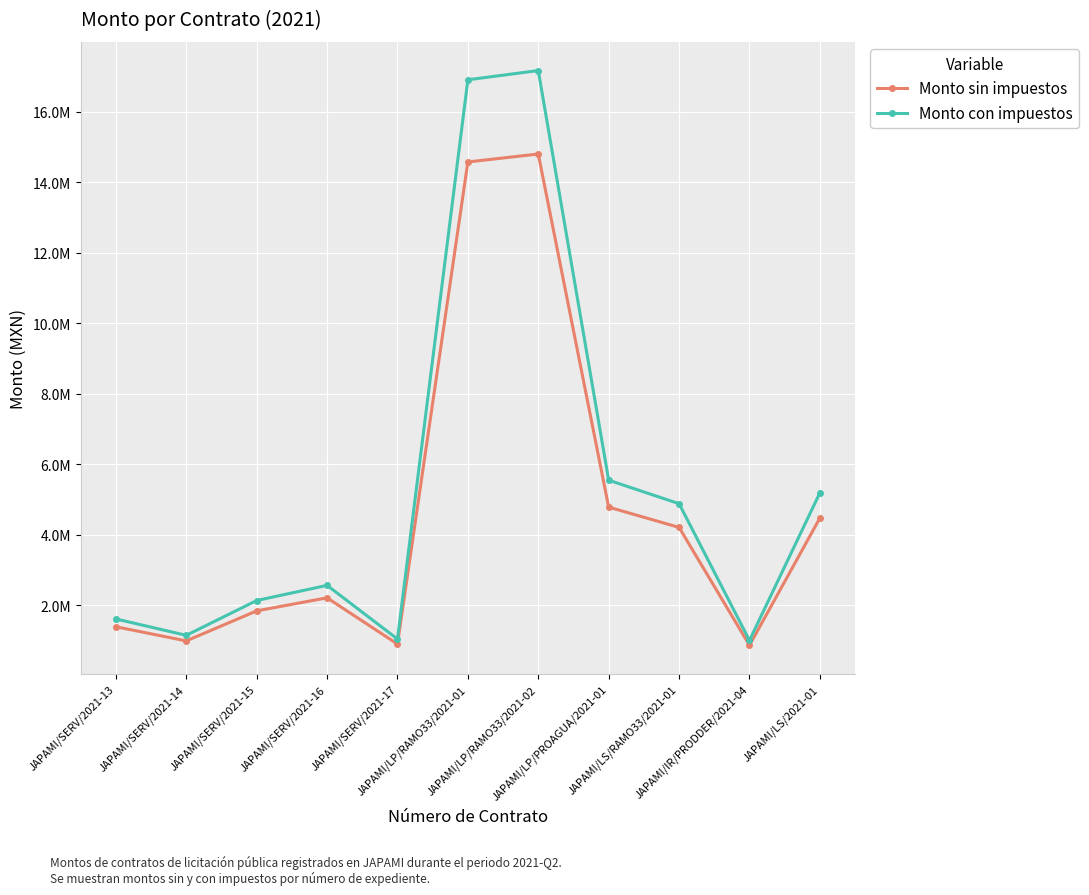

What are all the series names shown in the legend?

Monto sin impuestos, Monto con impuestos